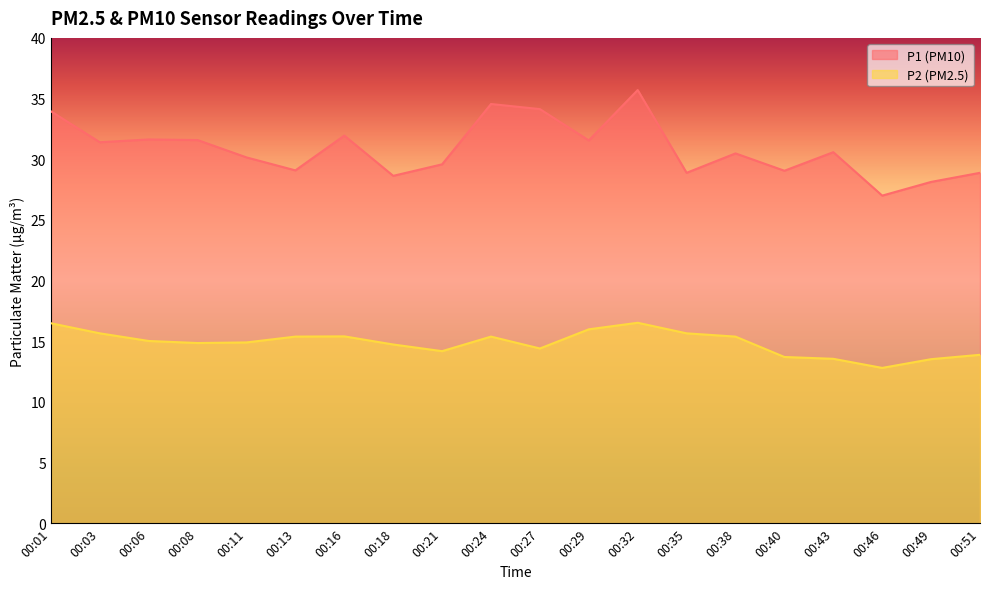

True or false: P2 and P1 intersect in this chart.

False